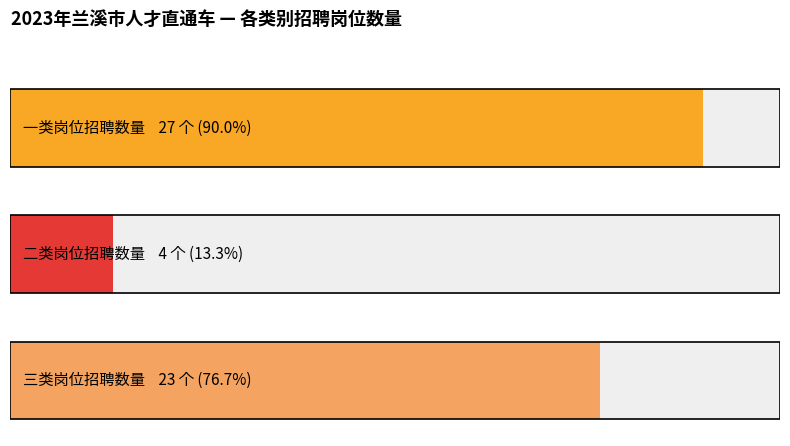

Reading left to right, transcribe all the data shown in this chart.

27	4	23